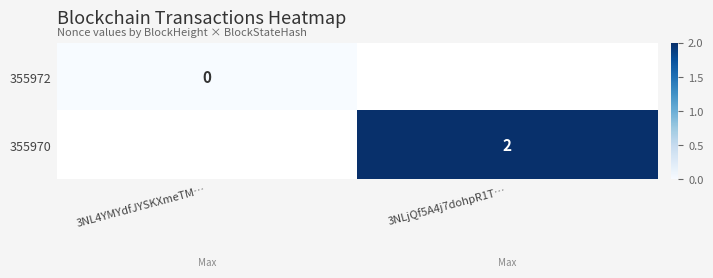

Is the value of 355970 at 3NLjQf5A4j7dohpR1T… greater than the value of 355972 at 3NL4YMYdfJYSKXmeTM…?

Yes